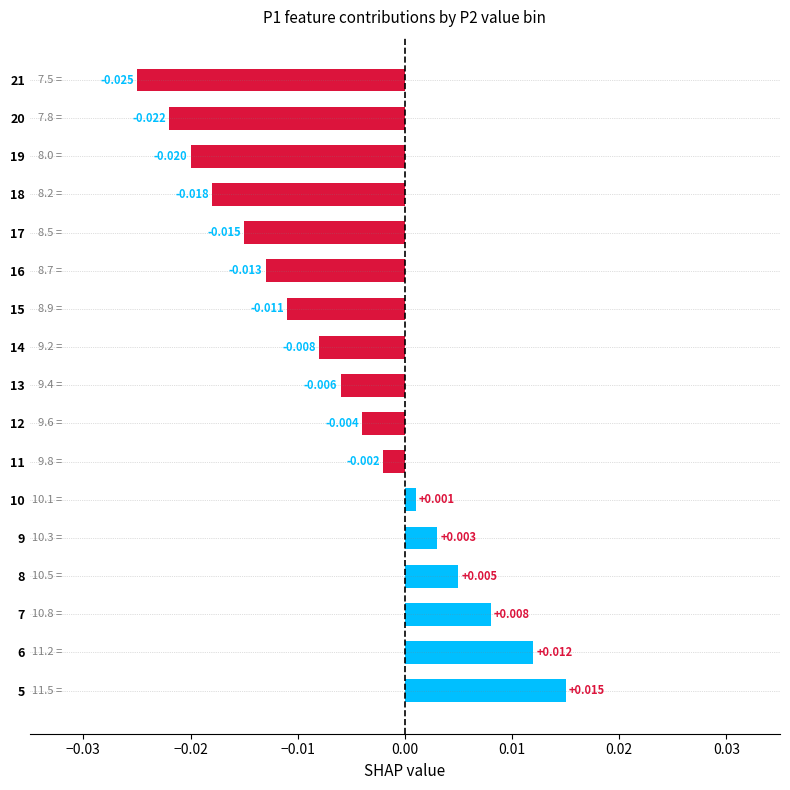

Is it true that the value at 19 is -0.0?

True